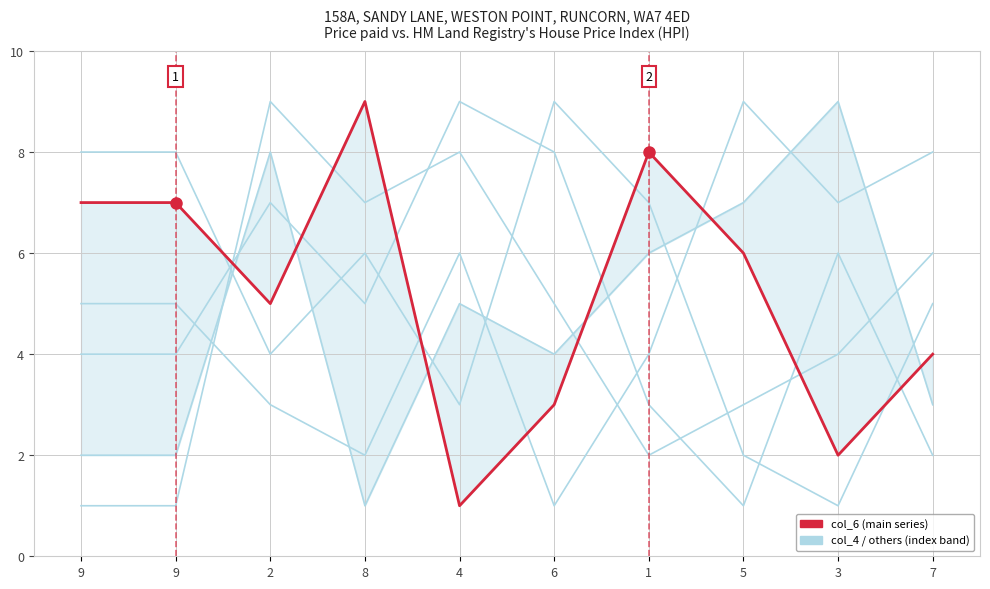

At 9, list the series in order from largest to smallest.

col_9, col_6, col_7, col_3, col_4, col_8